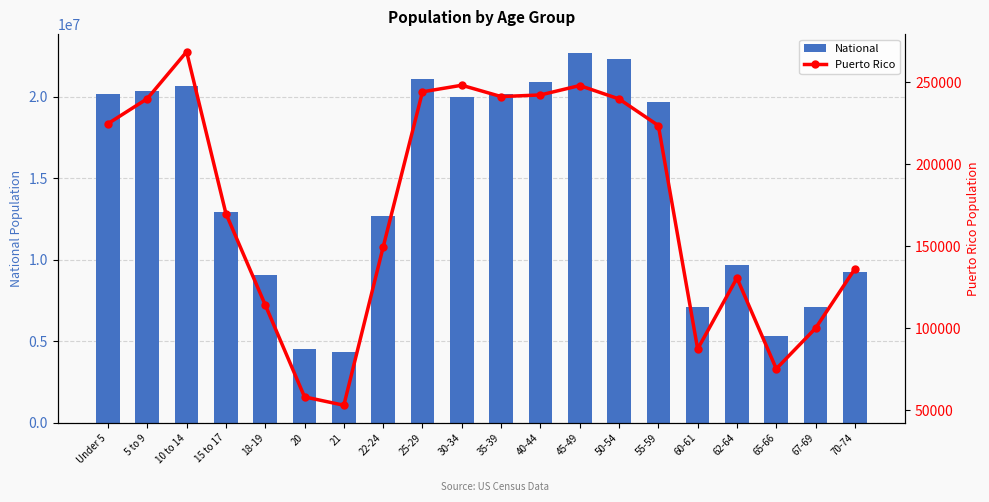

At which category does the chart reach its peak across all series?

45-49